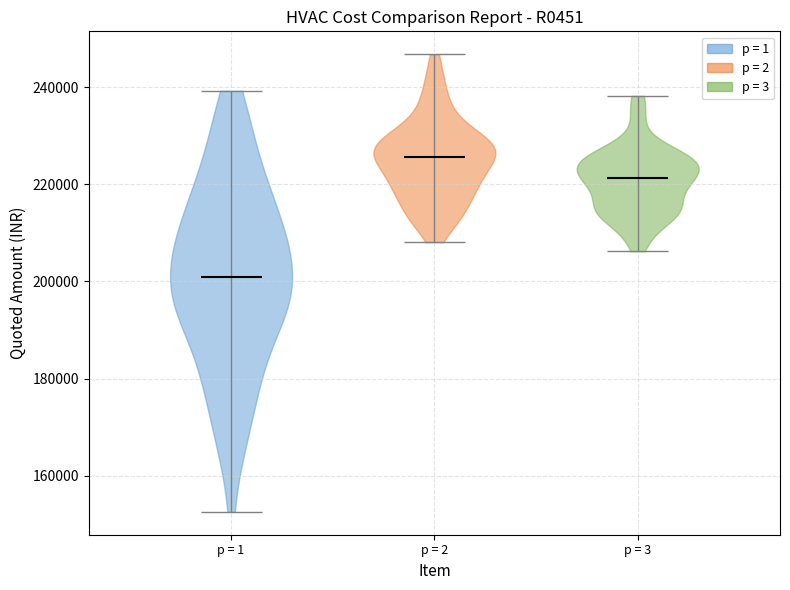

Reading left to right, read every violin against the y-axis: where its median line is, and the lowest and highest points it reaches. The values are not printed on the chart, so give them approximately, as read against the axis.

p = 1: median line 200000, lowest point 152000, highest point 240000
p = 2: median line 226000, lowest point 208000, highest point 246000
p = 3: median line 222000, lowest point 206000, highest point 238000